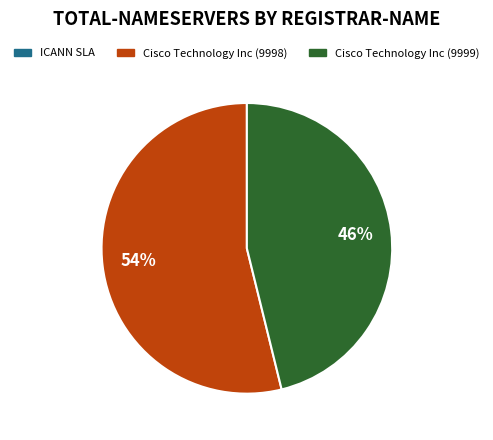

To the nearest percent, what is the average slice percentage?

50%